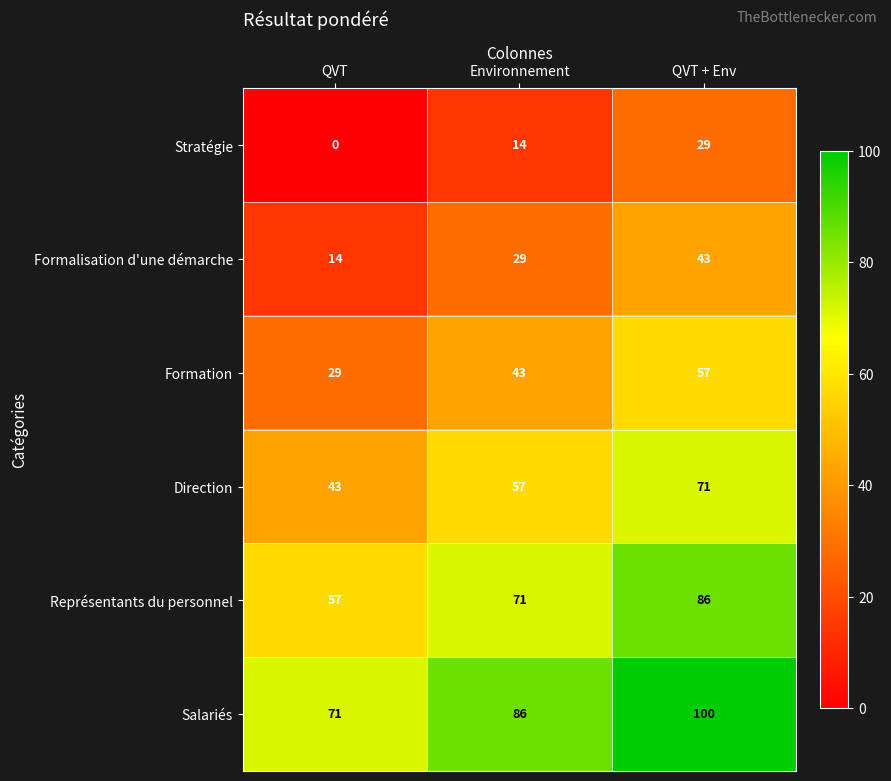

At how many categories does at least one series exceed 6?

3